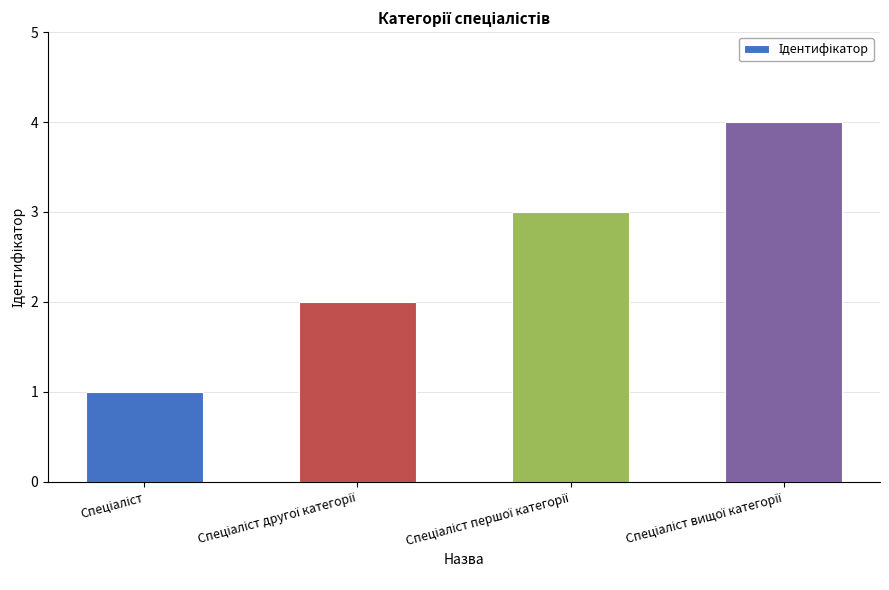

Are the bars grouped side by side (vs. stacked)?

No